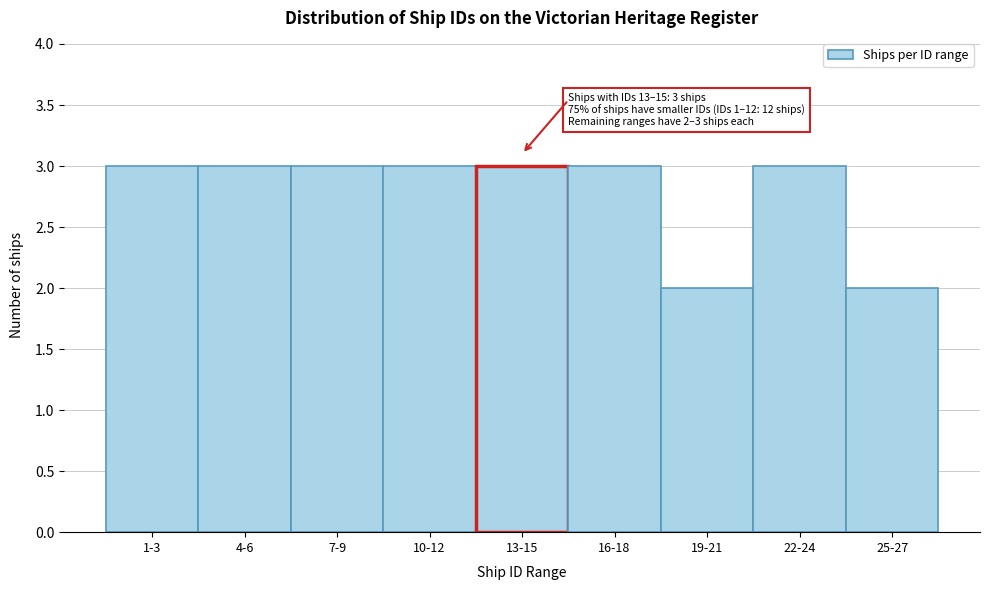

Reading right to left, list all the values displayed in this chart.

25-27=2	22-24=3	19-21=2	16-18=3	13-15=3	10-12=3	7-9=3	4-6=3	1-3=3